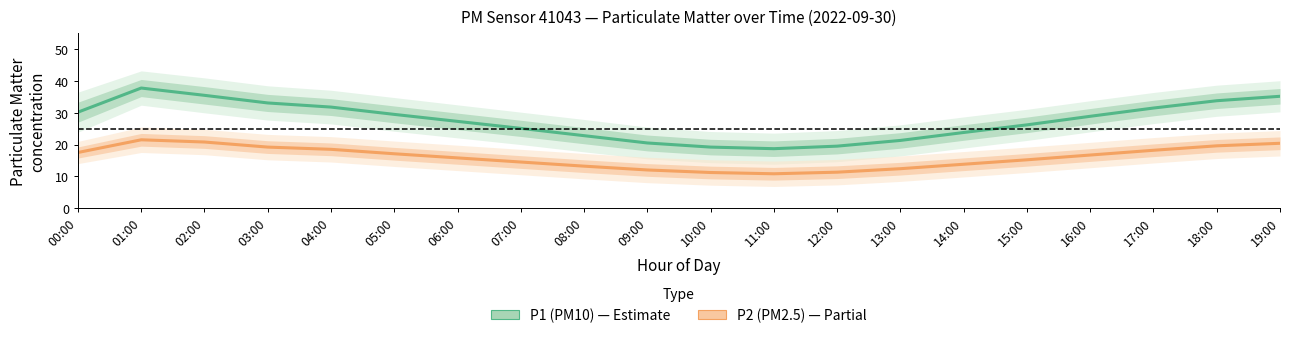

Rank the series by their average value, from highest to lowest.

P1 (PM10), P2 (PM2.5)